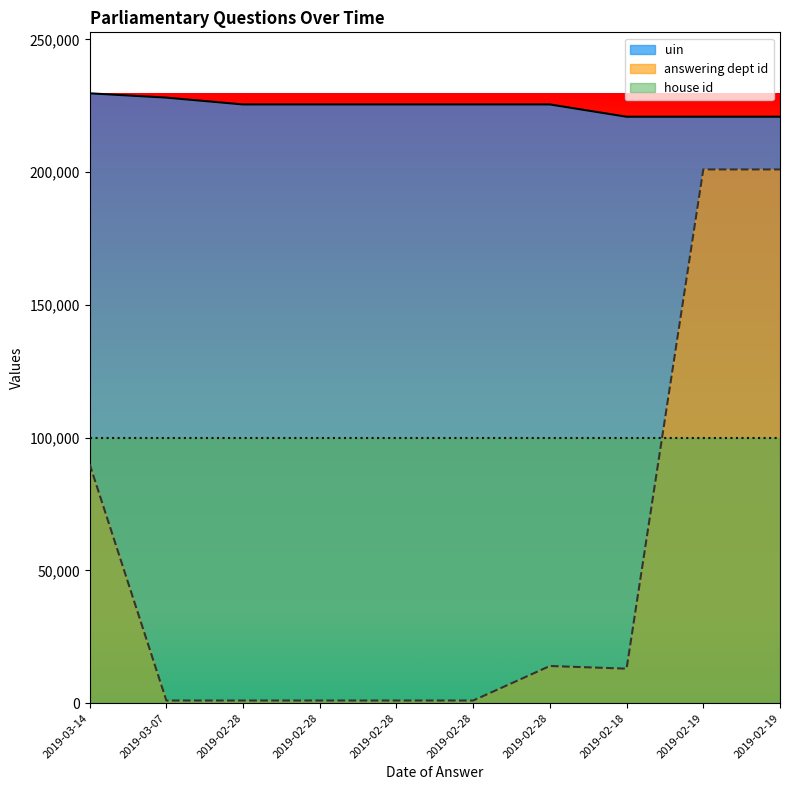

At which category is the sum across all series the highest?

2019-02-19